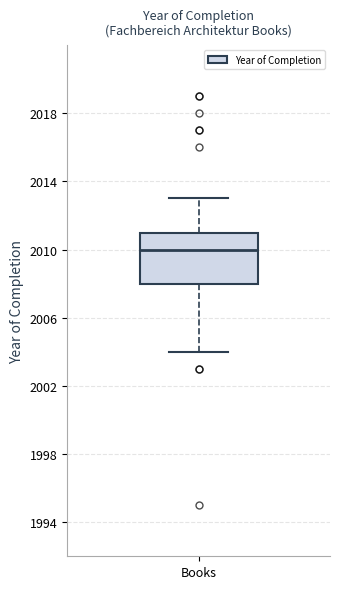

Read this box plot against the y-axis: the position of the median line, the range covered by the box, and the ends of both whiskers. The values are not printed on the chart, so give them approximately, as read against the axis.

median 2010, box 2008 to 2011, whiskers 2004 to 2013